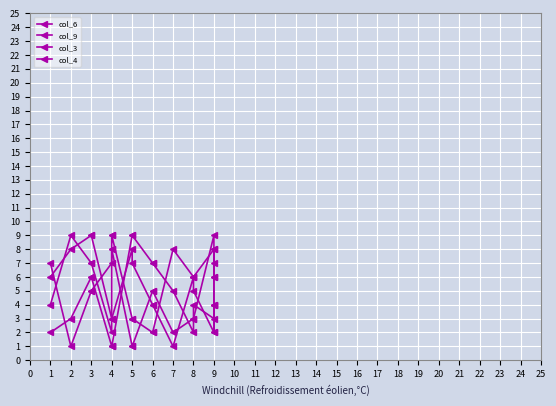

Which series changed the most between 4 and 5?

col_6